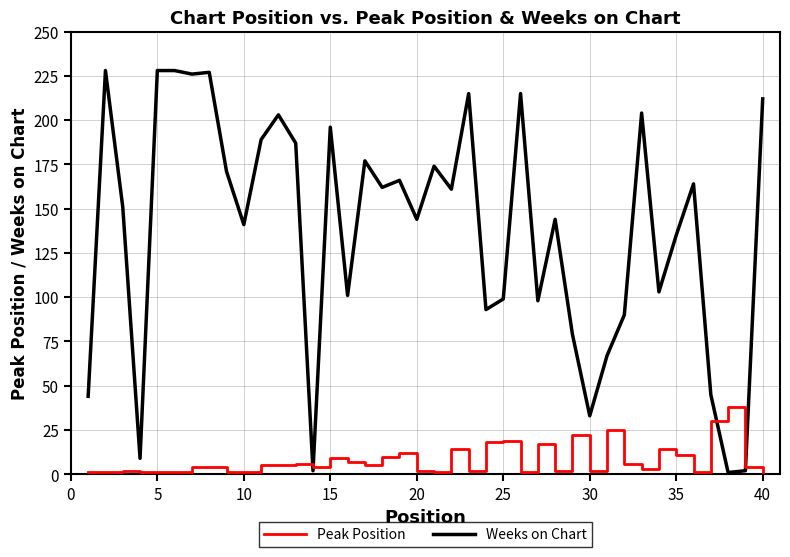

Does the chart display data point markers on the line(s)?

No